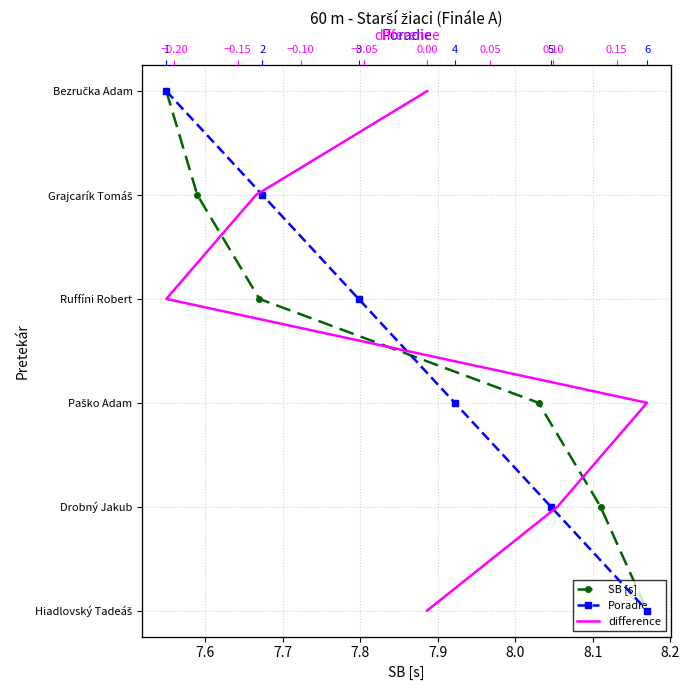

Is the value of SB [s] at 7.8 greater than the value of difference at 7.6?

Yes